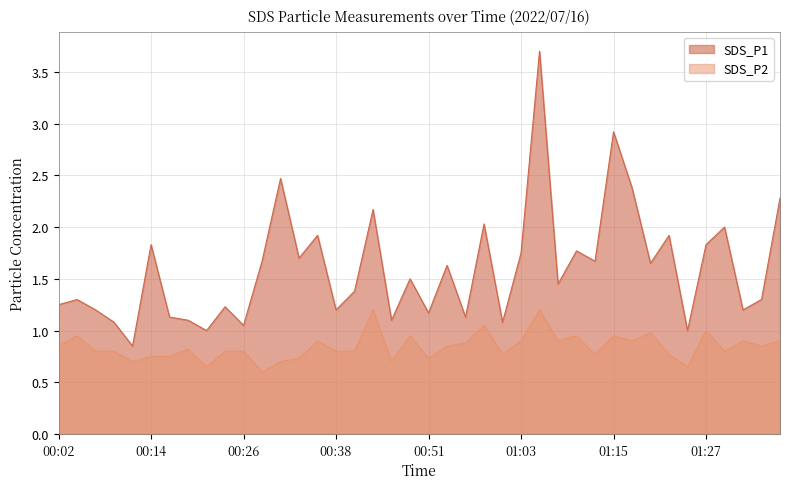

At which category does SDS_P1 reach its first local peak?

00:04